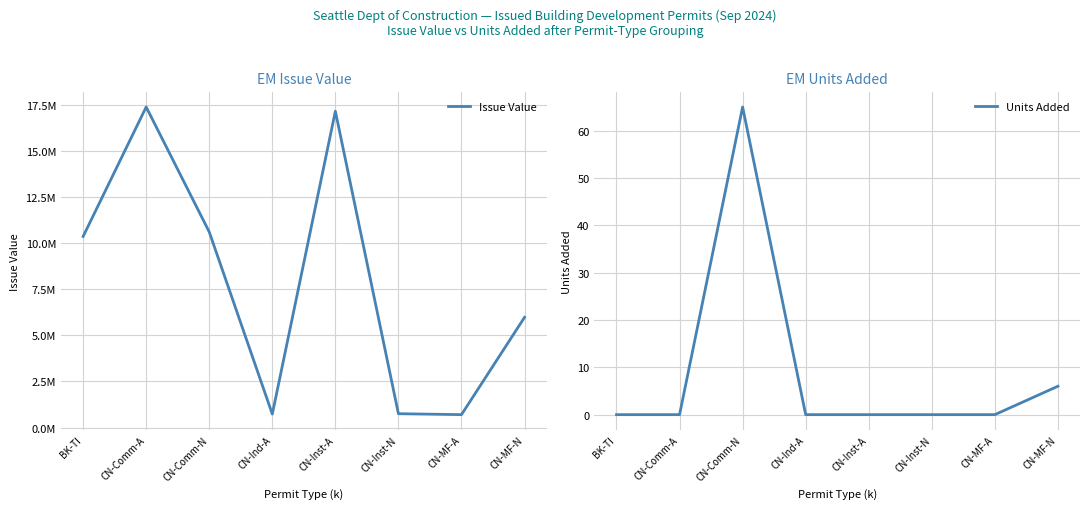

True or false: Units Added and Issue Value cross at least once.

False